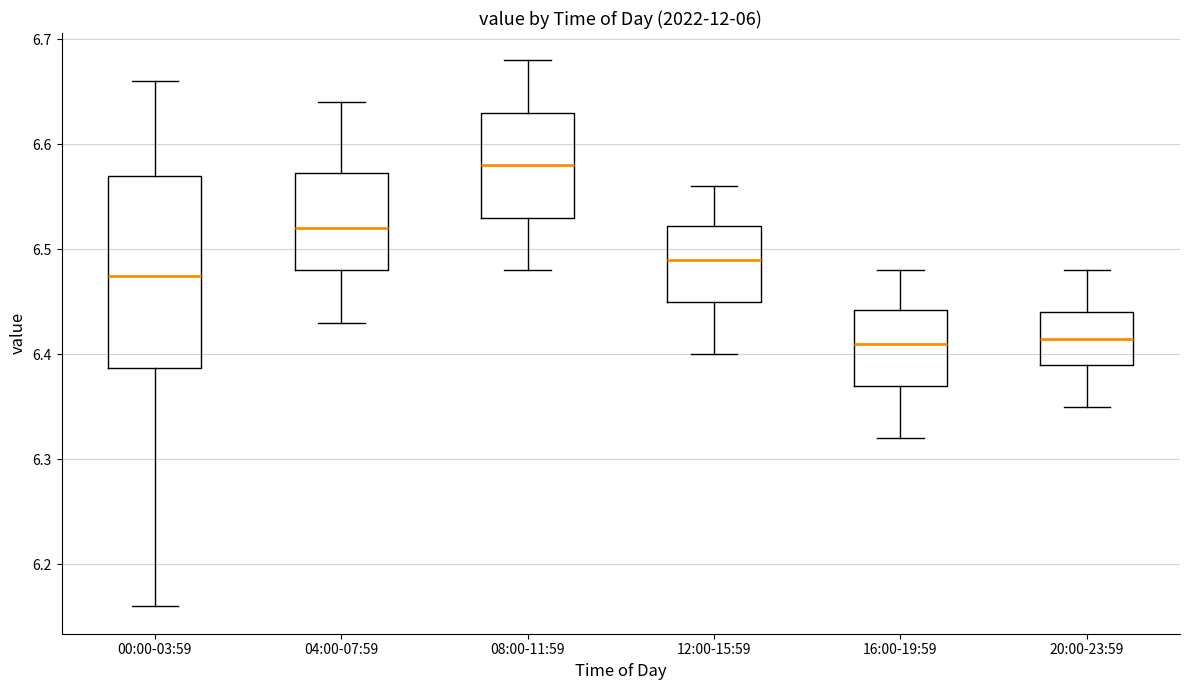

Reading left to right, transcribe this box plot: for each box, give where its median line is, the range the box spans, and where its two whiskers end, as read against the y-axis. The values are not printed on the chart, so give them approximately, as read against the axis.

00:00-03:59: median 6.48, box 6.39 to 6.57, whiskers 6.16 to 6.66
04:00-07:59: median 6.52, box 6.48 to 6.57, whiskers 6.43 to 6.64
08:00-11:59: median 6.58, box 6.53 to 6.63, whiskers 6.48 to 6.68
12:00-15:59: median 6.49, box 6.45 to 6.52, whiskers 6.40 to 6.56
16:00-19:59: median 6.41, box 6.37 to 6.44, whiskers 6.32 to 6.48
20:00-23:59: median 6.42, box 6.39 to 6.44, whiskers 6.35 to 6.48